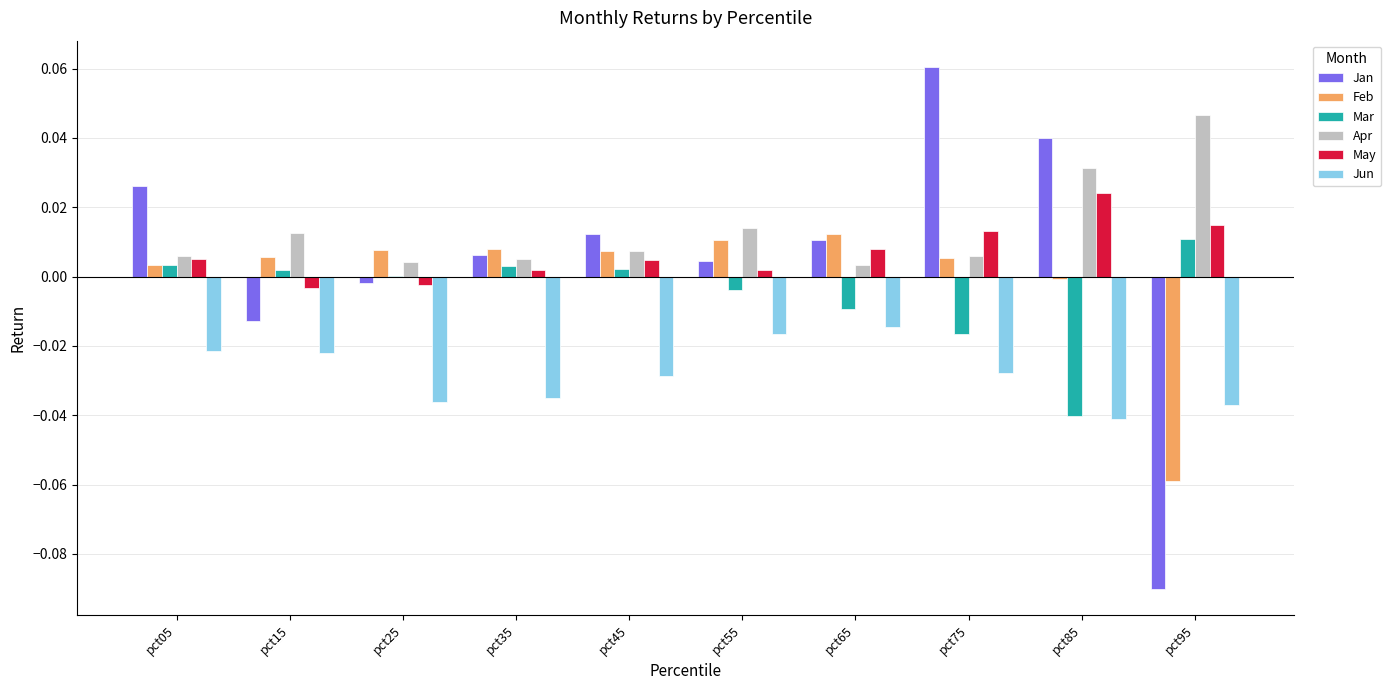

Is the value of Mar at pct75 greater than the value of Apr at pct55?

No